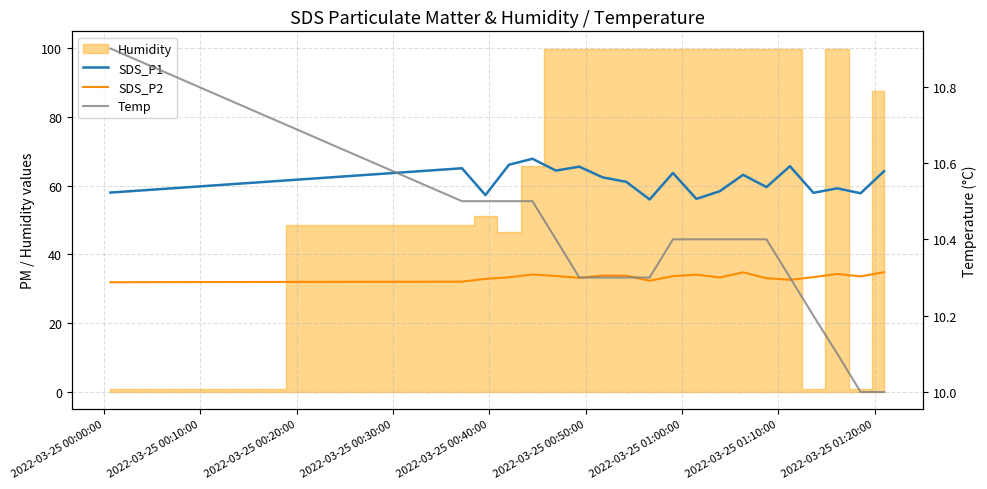

Does the chart have visible grid lines?

Yes